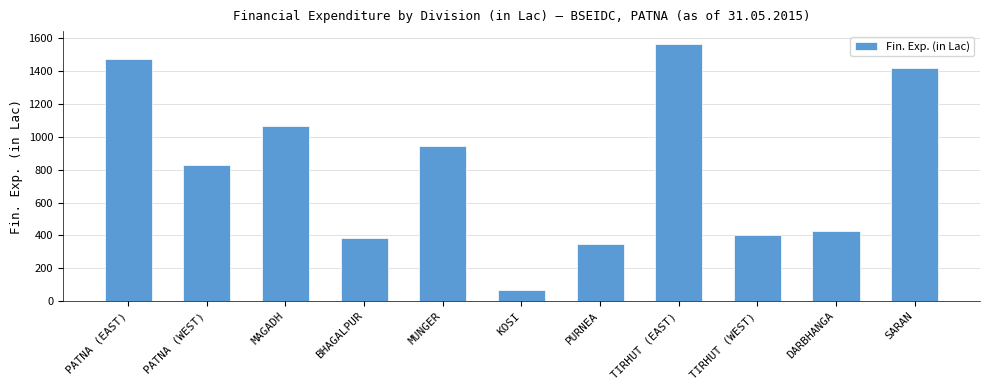

What is the sum of all values?

8927.0